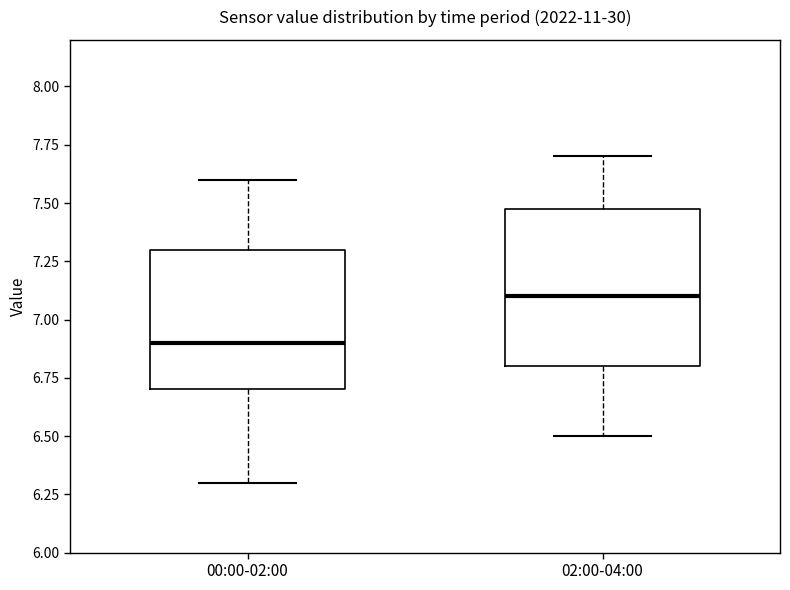

Reading left to right, transcribe this box plot: for each box, give where its median line is, the range the box spans, and where its two whiskers end, as read against the y-axis. The values are not printed on the chart, so give them approximately, as read against the axis.

00:00-02:00: median 6.9, box 6.7 to 7.3, whiskers 6.3 to 7.6
02:00-04:00: median 7.1, box 6.8 to 7.5, whiskers 6.5 to 7.7